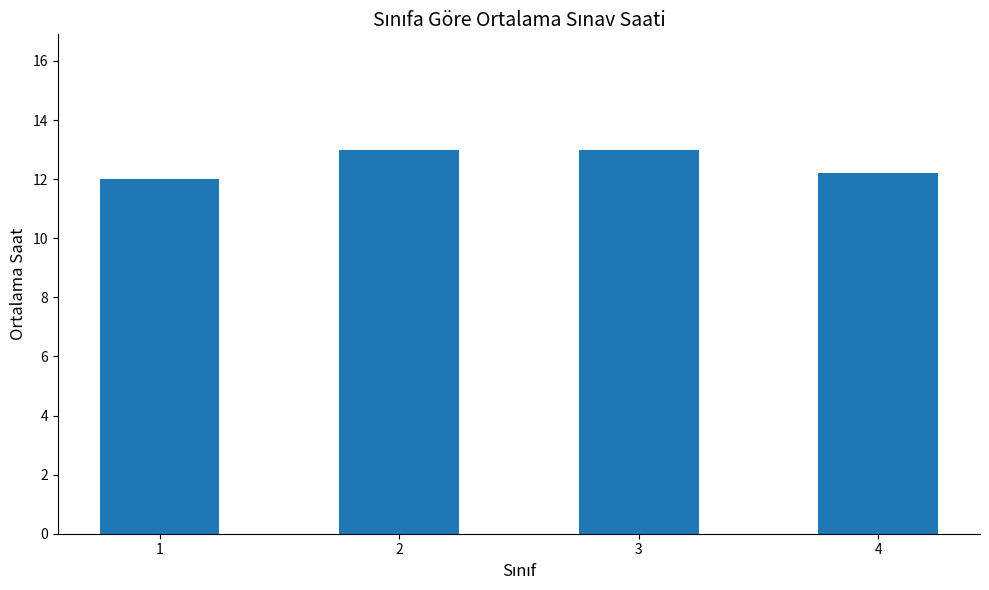

What is the difference between the values at 4 and 3?

0.8